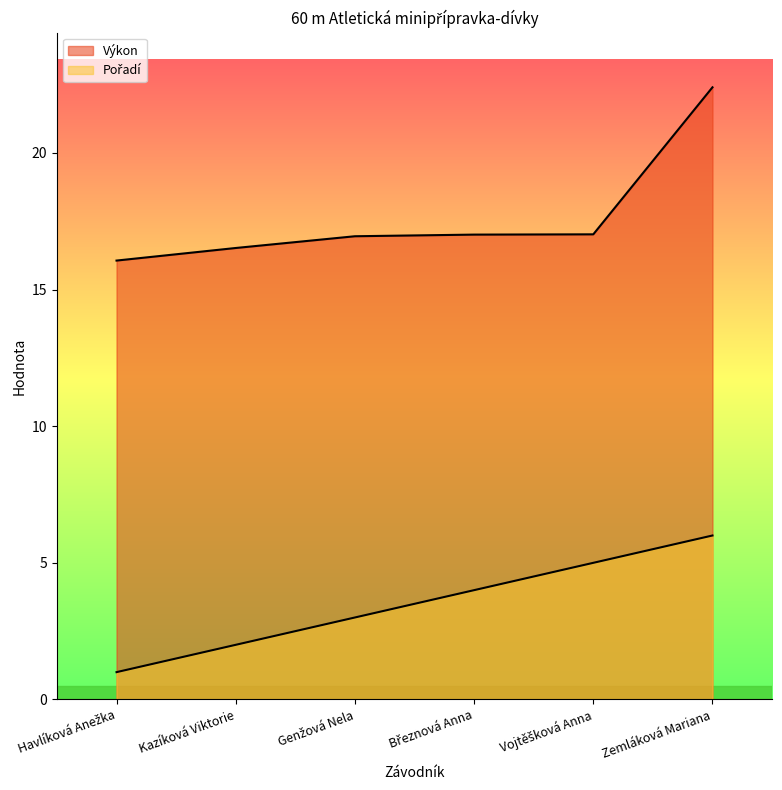

What is the lowest value of the Pořadí series?

1.0